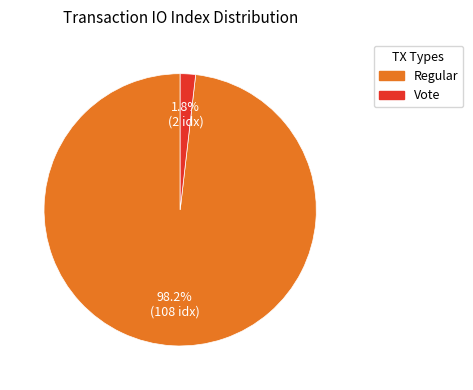

How many slices are in this pie chart?

2